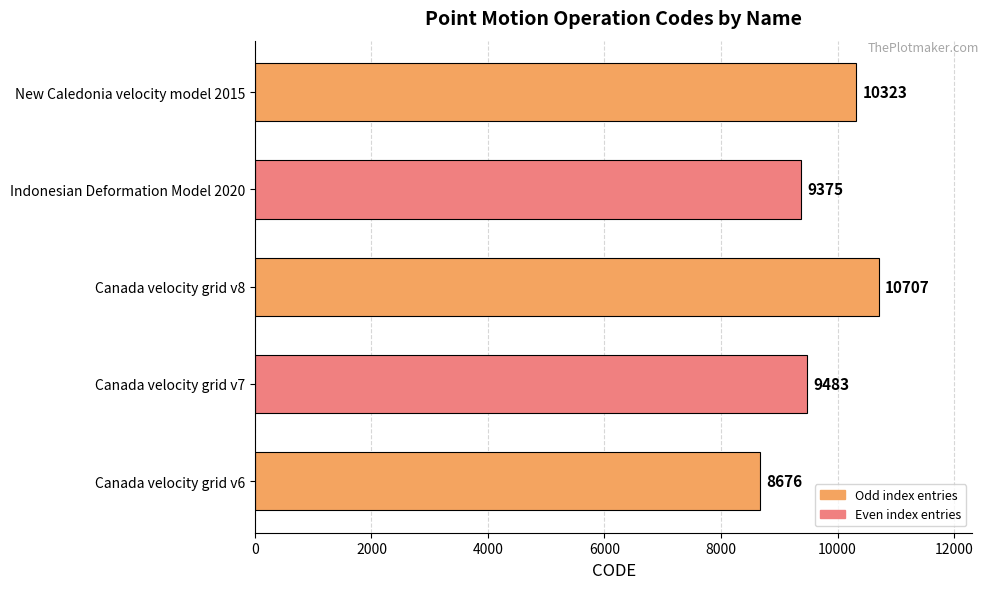

Reading bottom to top, what are all the values shown in this chart?

Canada velocity grid v6=8676	Canada velocity grid v7=9483	Canada velocity grid v8=10707	Indonesian Deformation Model 2020=9375	New Caledonia velocity model 2015=10323